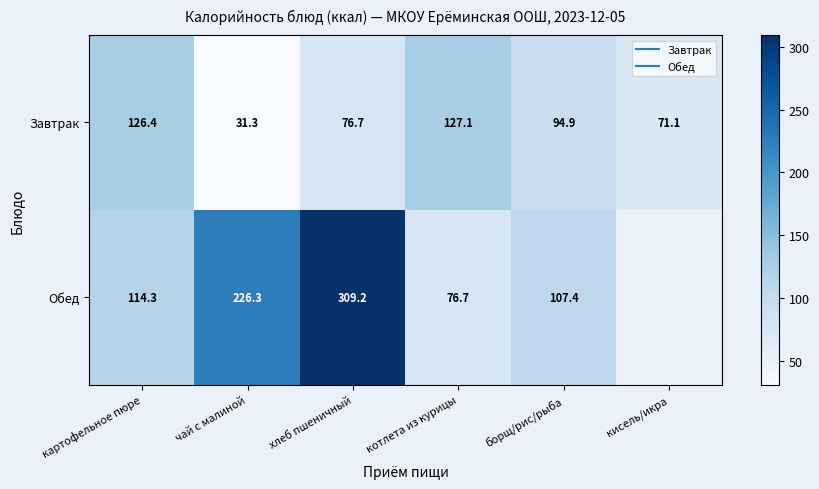

What is the maximum value shown in the chart?

309.2